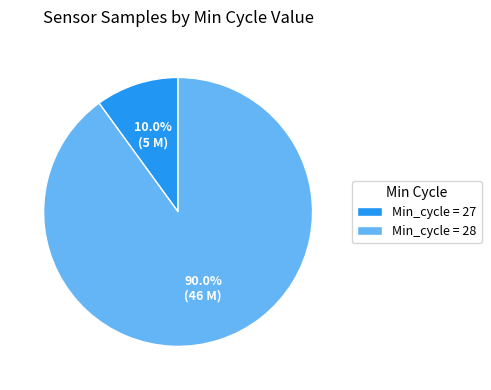

What is the largest slice in the pie chart?

Min_cycle = 28